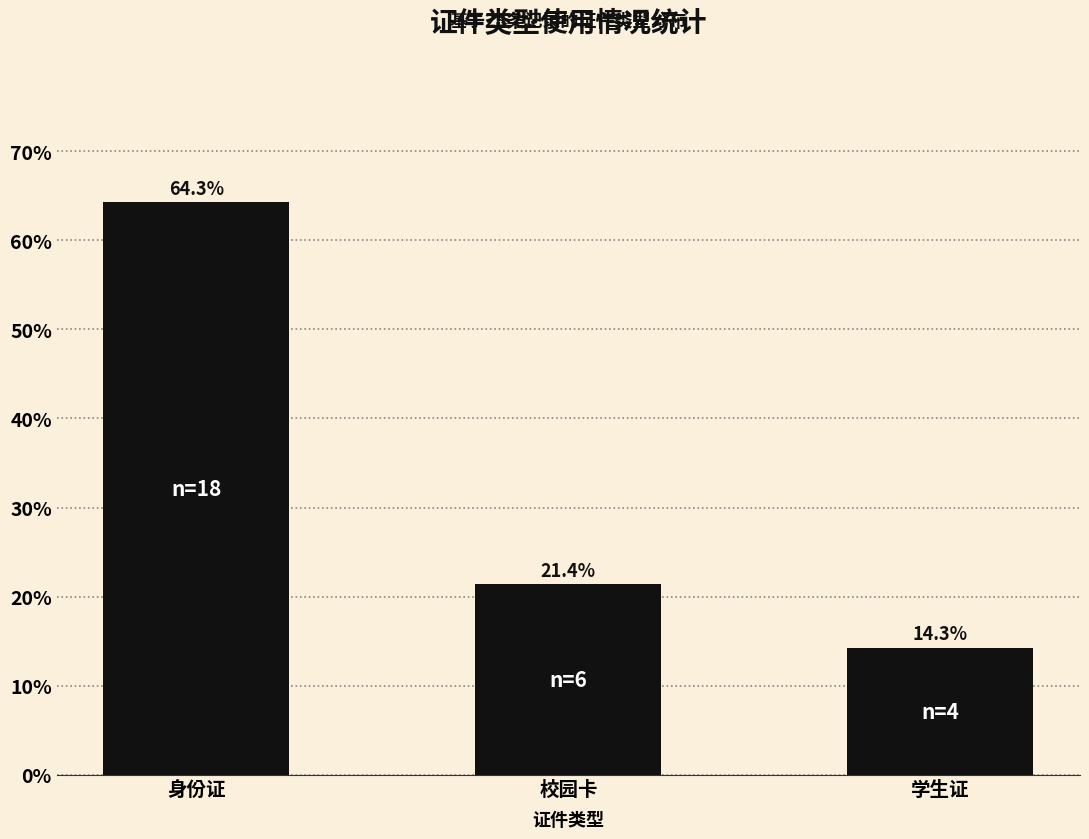

The chart shows a value of 14.3 at 学生证. True or false?

True